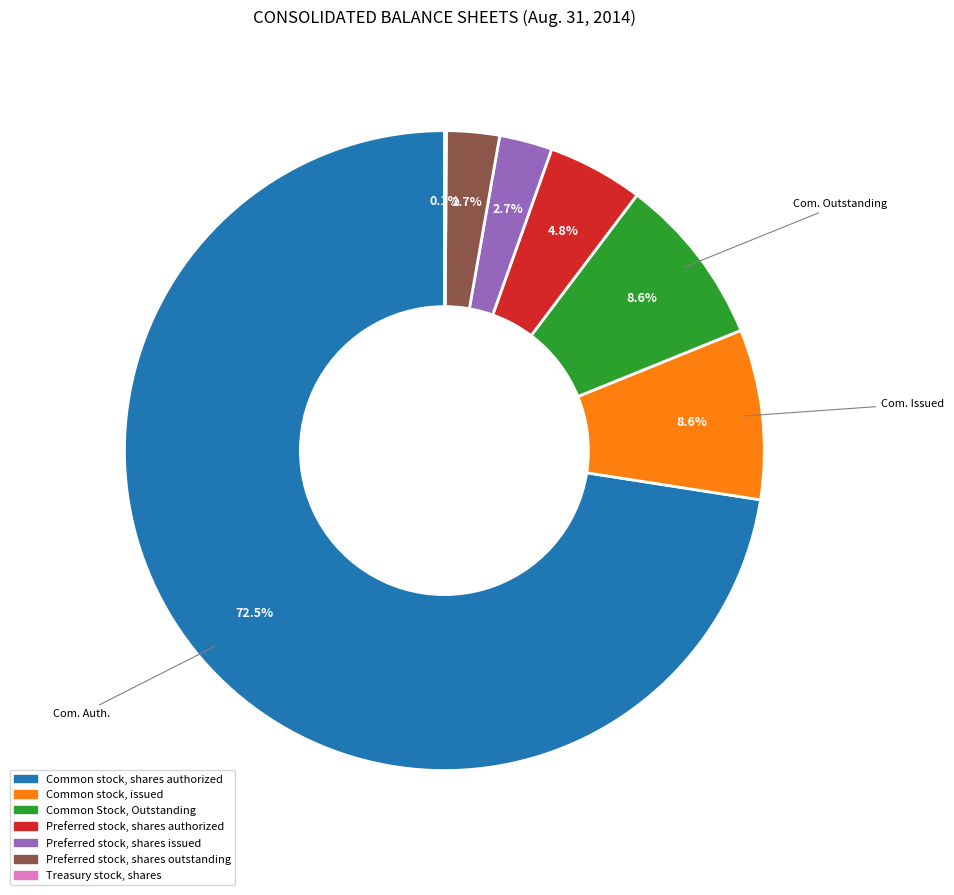

Does any single category account for the majority?

Yes